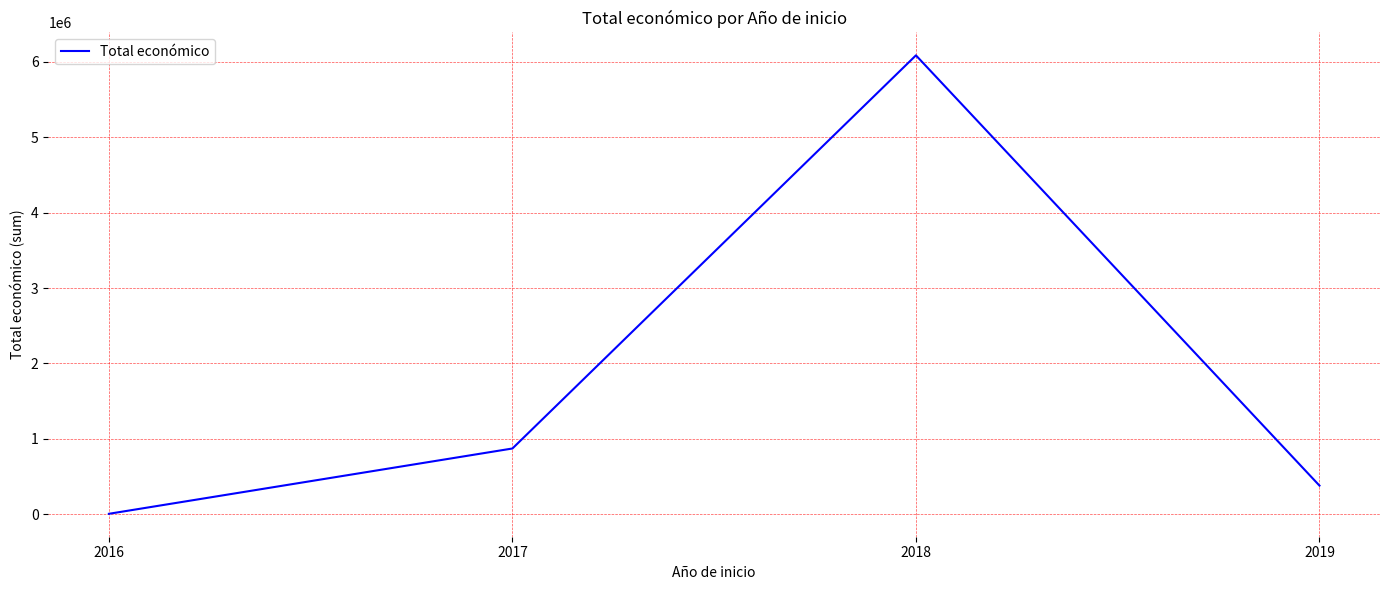

Read the value at 2018, to the nearest 10.

6087900